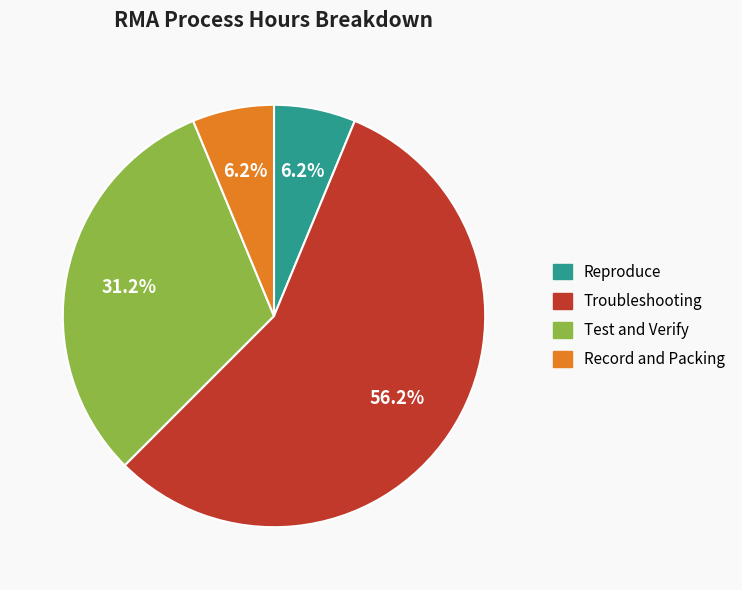

Which category has the biggest portion of the pie?

Troubleshooting